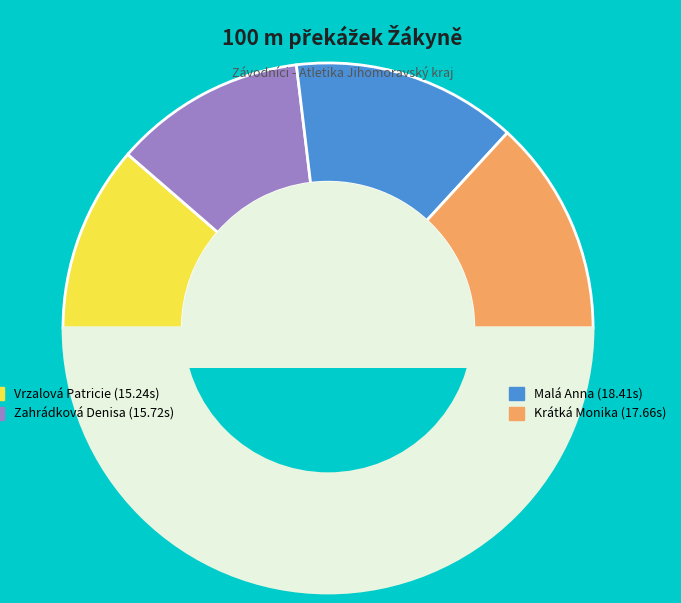

To the nearest percent, what is the average slice percentage?

25%